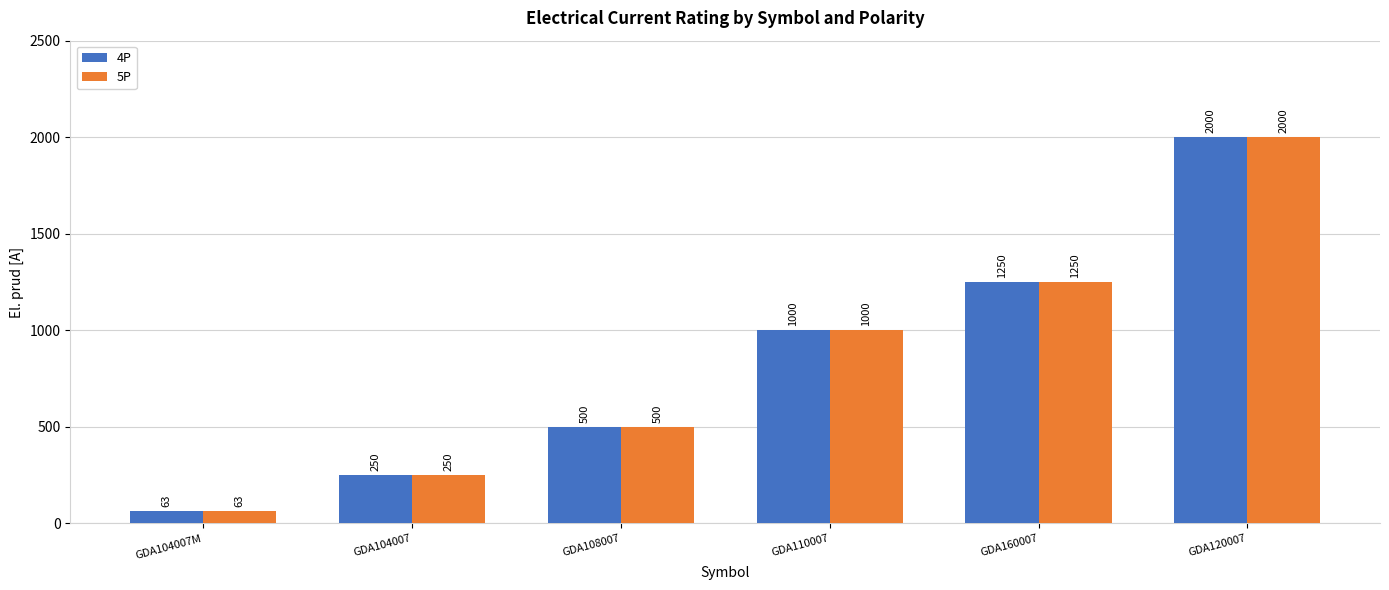

What are all the series names shown in the legend?

4P, 5P